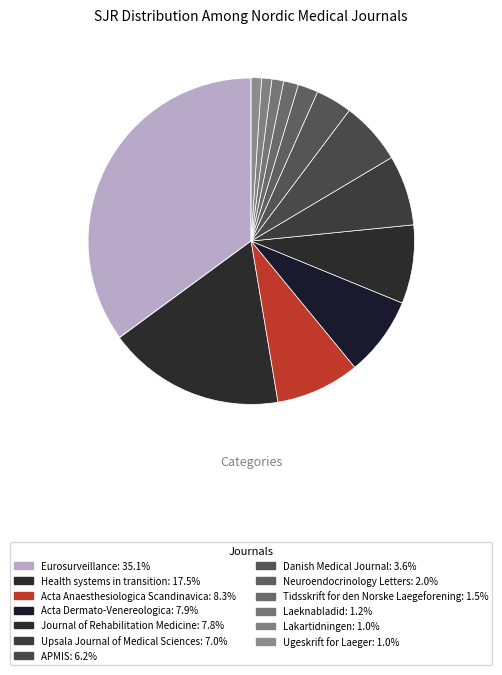

Count the number of slices in the pie.

13